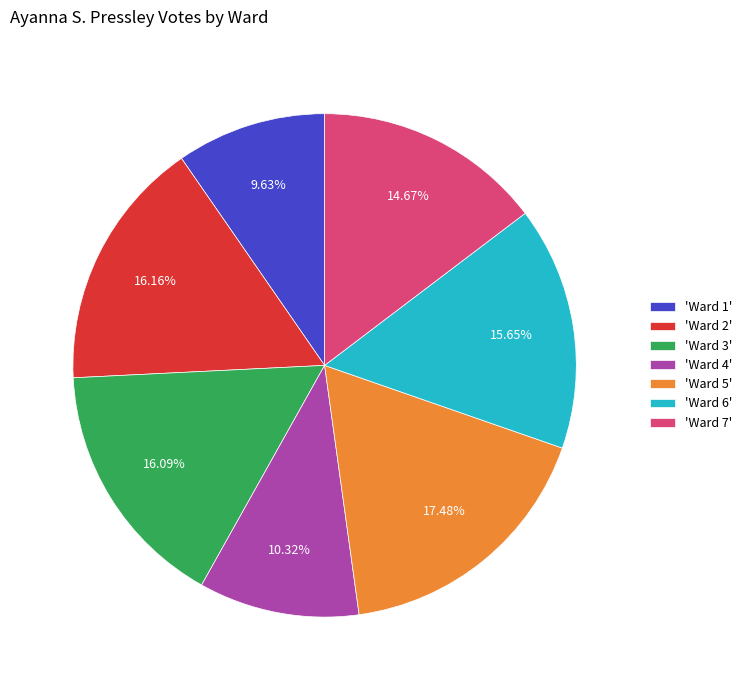

Does any single category account for the majority?

No